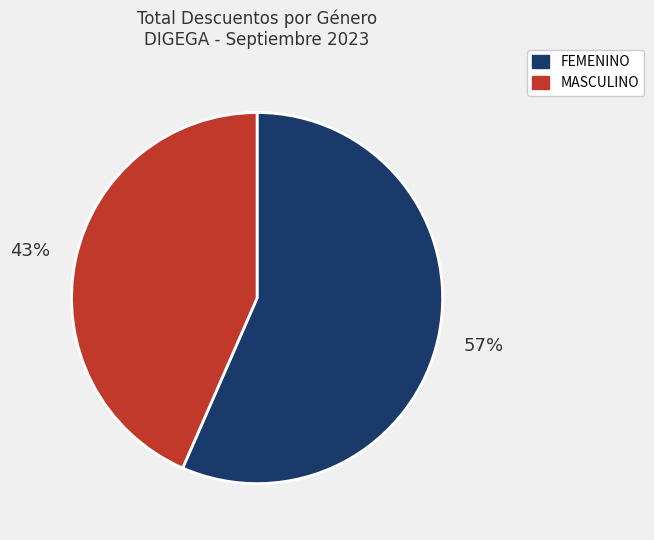

To the nearest percent, what is the average slice percentage?

50%